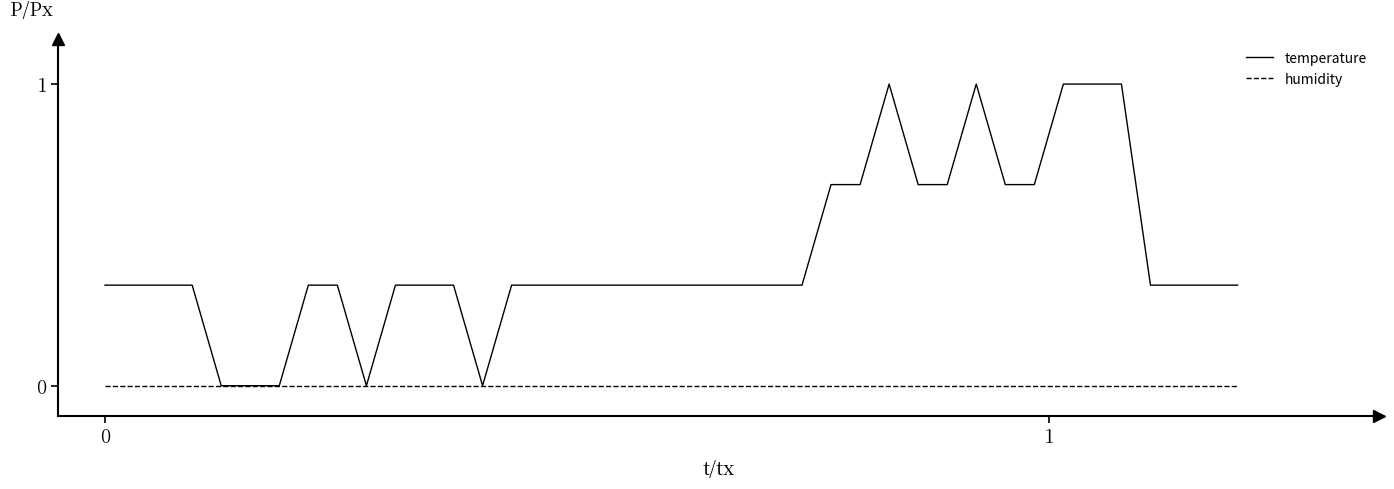

What is the maximum value for temperature?

1.0